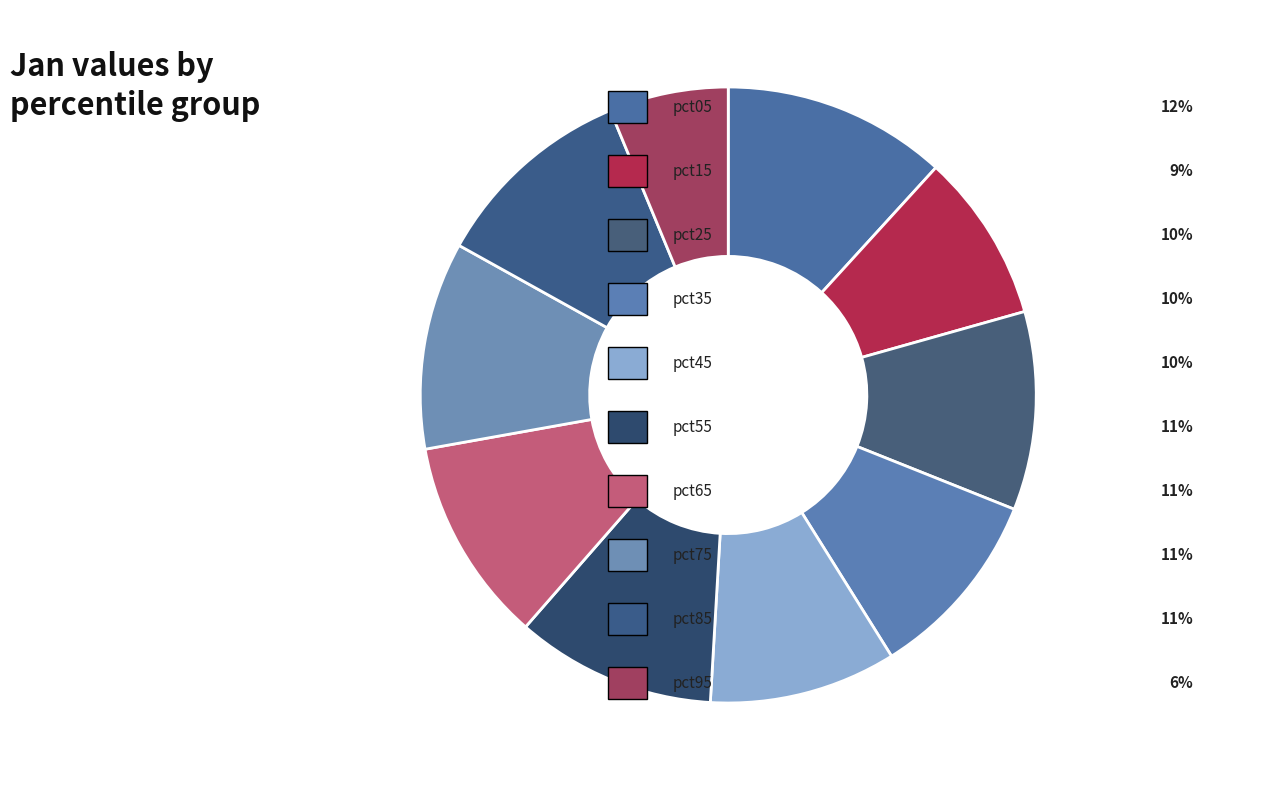

Rank the categories by value from highest to lowest.

pct05, pct75, pct65, pct85, pct55, pct25, pct35, pct45, pct15, pct95